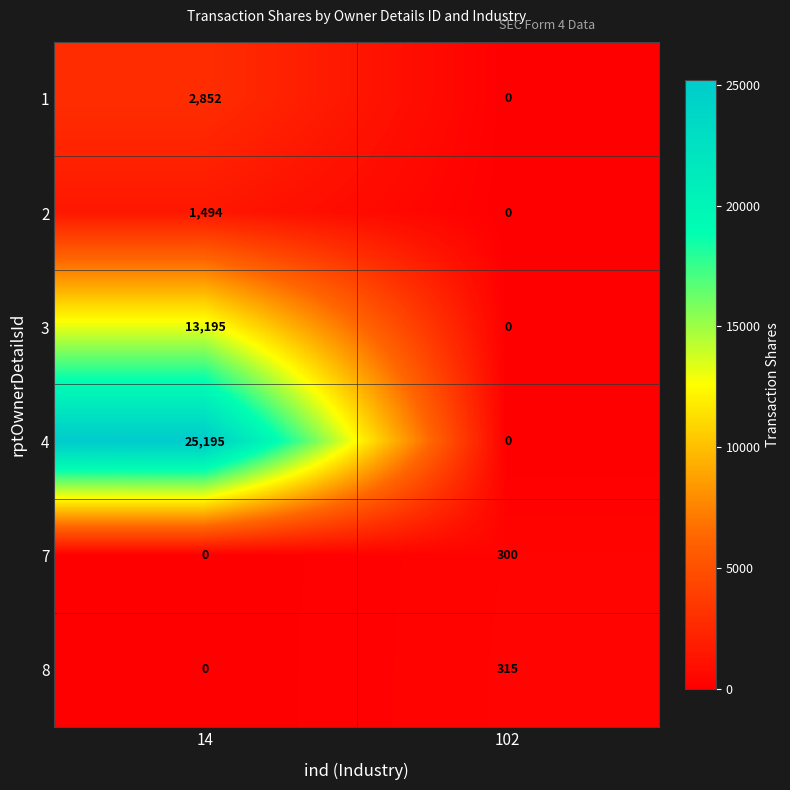

What is the sum of all 7 values?

300